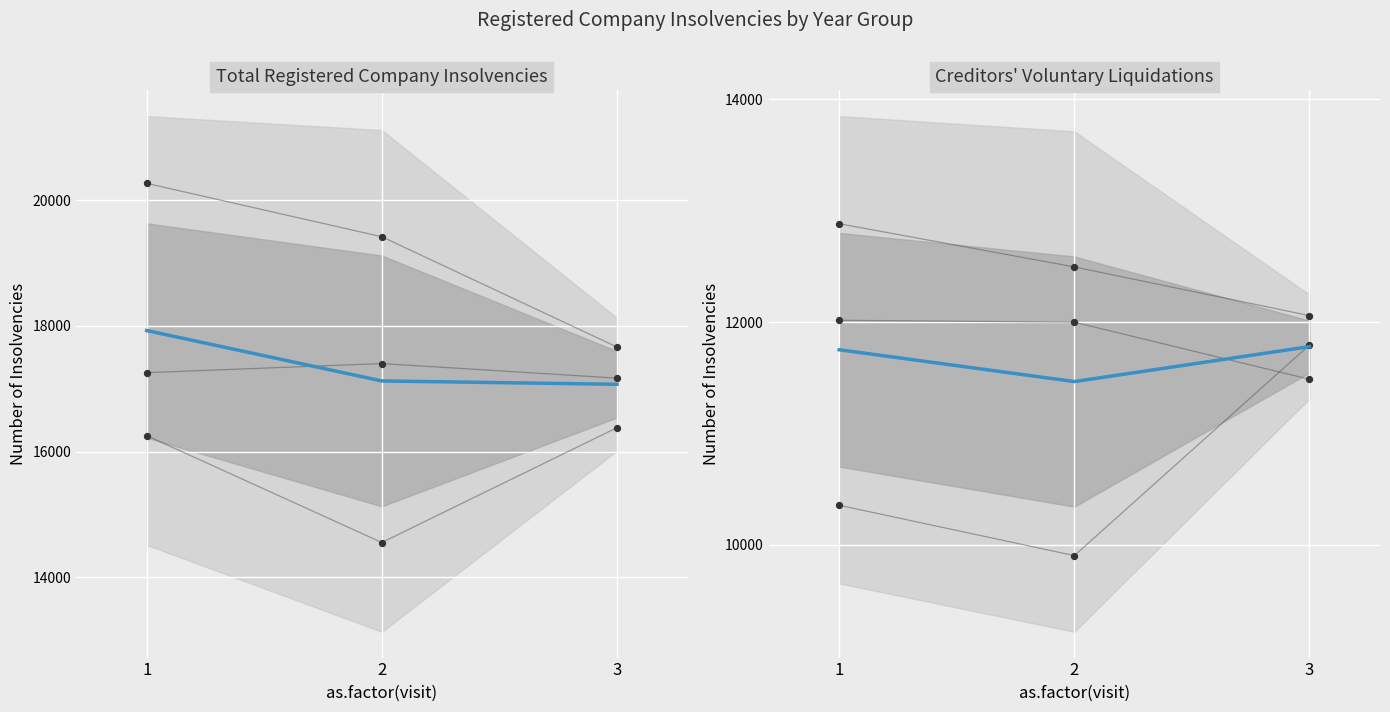

Is the value of Total Registered Company Insolvencies at 1 greater than the value of Creditors voluntary liquidations at 3?

Yes